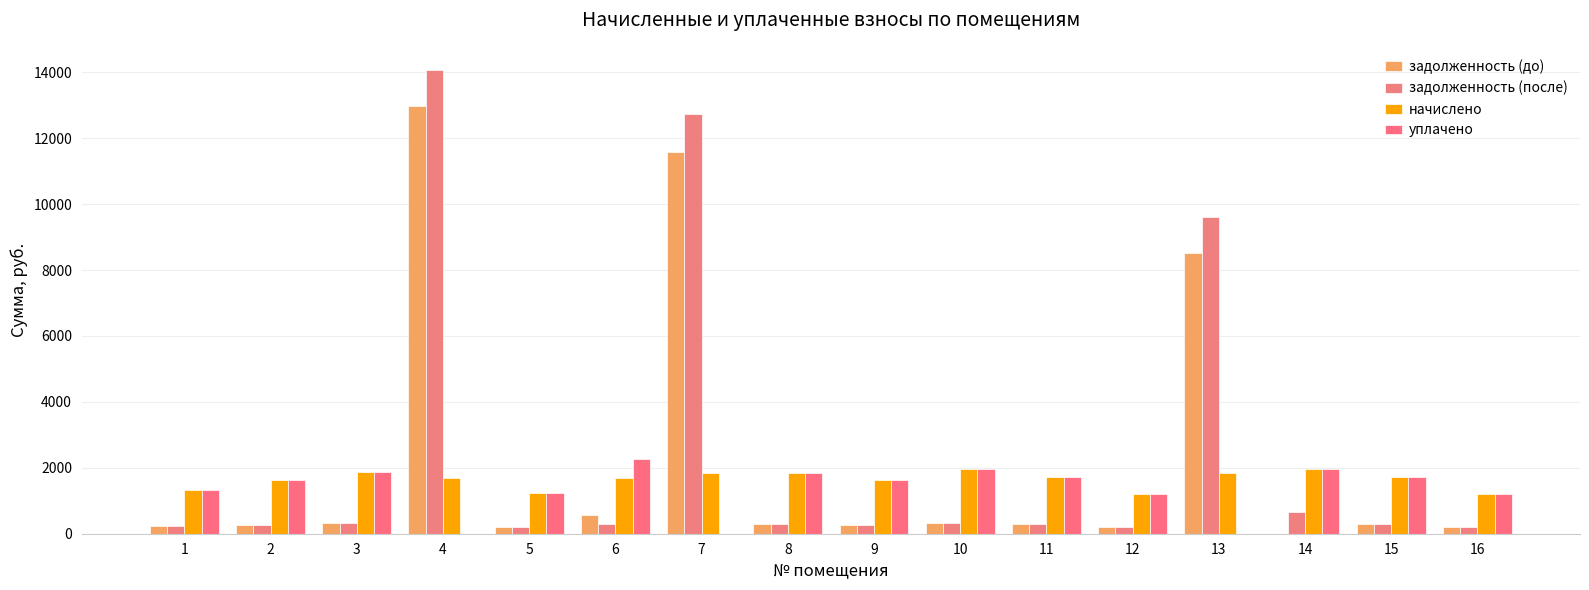

List the labels in order of задолженность (после) value, smallest first.

12, 16, 5, 1, 2, 9, 6, 11, 15, 8, 3, 10, 14, 13, 7, 4